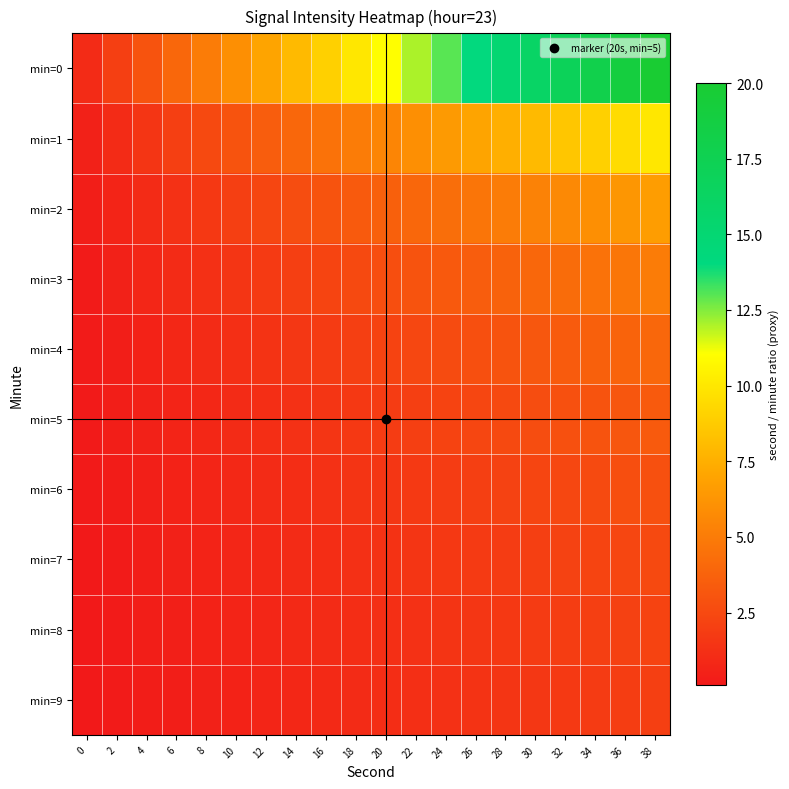

Reading left to right, transcribe all the data shown in this chart.

min=0: 0=1.0	2=2.0	4=3.0	6=4.0	8=5.0	10=6.0	12=7.0	14=8.0	16=9.0	18=10.0	20=11.0	22=12.0	24=13.0	26=14.0	28=15.0	30=16.0	32=17.0	34=18.0	36=19.0	38=20.0
min=1: 0=0.5	2=1.0	4=1.5	6=2.0	8=2.5	10=3.0	12=3.5	14=4.0	16=4.5	18=5.0	20=5.5	22=6.0	24=6.5	26=7.0	28=7.5	30=8.0	32=8.5	34=9.0	36=9.5	38=10.0
min=2: 0=0.3	2=0.7	4=1.0	6=1.3	8=1.7	10=2.0	12=2.3	14=2.7	16=3.0	18=3.3	20=3.7	22=4.0	24=4.3	26=4.7	28=5.0	30=5.3	32=5.7	34=6.0	36=6.3	38=6.7
min=3: 0=0.2	2=0.5	4=0.8	6=1.0	8=1.2	10=1.5	12=1.8	14=2.0	16=2.2	18=2.5	20=2.8	22=3.0	24=3.2	26=3.5	28=3.8	30=4.0	32=4.2	34=4.5	36=4.8	38=5.0
min=4: 0=0.2	2=0.4	4=0.6	6=0.8	8=1.0	10=1.2	12=1.4	14=1.6	16=1.8	18=2.0	20=2.2	22=2.4	24=2.6	26=2.8	28=3.0	30=3.2	32=3.4	34=3.6	36=3.8	38=4.0
min=5: 0=0.2	2=0.3	4=0.5	6=0.7	8=0.8	10=1.0	12=1.2	14=1.3	16=1.5	18=1.7	20=1.8	22=2.0	24=2.2	26=2.3	28=2.5	30=2.7	32=2.8	34=3.0	36=3.2	38=3.3
min=6: 0=0.1	2=0.3	4=0.4	6=0.6	8=0.7	10=0.9	12=1.0	14=1.1	16=1.3	18=1.4	20=1.6	22=1.7	24=1.9	26=2.0	28=2.1	30=2.3	32=2.4	34=2.6	36=2.7	38=2.9
min=7: 0=0.1	2=0.2	4=0.4	6=0.5	8=0.6	10=0.8	12=0.9	14=1.0	16=1.1	18=1.2	20=1.4	22=1.5	24=1.6	26=1.8	28=1.9	30=2.0	32=2.1	34=2.2	36=2.4	38=2.5
min=8: 0=0.1	2=0.2	4=0.3	6=0.4	8=0.6	10=0.7	12=0.8	14=0.9	16=1.0	18=1.1	20=1.2	22=1.3	24=1.4	26=1.6	28=1.7	30=1.8	32=1.9	34=2.0	36=2.1	38=2.2
min=9: 0=0.1	2=0.2	4=0.3	6=0.4	8=0.5	10=0.6	12=0.7	14=0.8	16=0.9	18=1.0	20=1.1	22=1.2	24=1.3	26=1.4	28=1.5	30=1.6	32=1.7	34=1.8	36=1.9	38=2.0